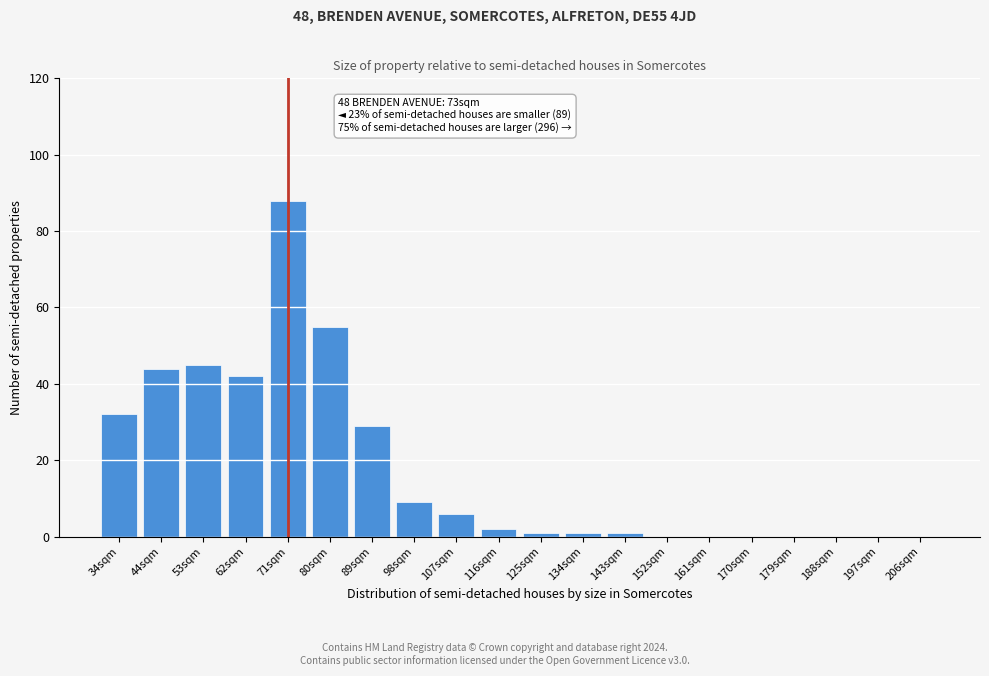

Reading left to right, transcribe all the data shown in this chart.

34sqm=32	44sqm=44	53sqm=45	62sqm=42	71sqm=88	80sqm=55	89sqm=29	98sqm=9	107sqm=6	116sqm=2	125sqm=1	134sqm=1	143sqm=1	152sqm=0	161sqm=0	170sqm=0	179sqm=0	188sqm=0	197sqm=0	206sqm=0